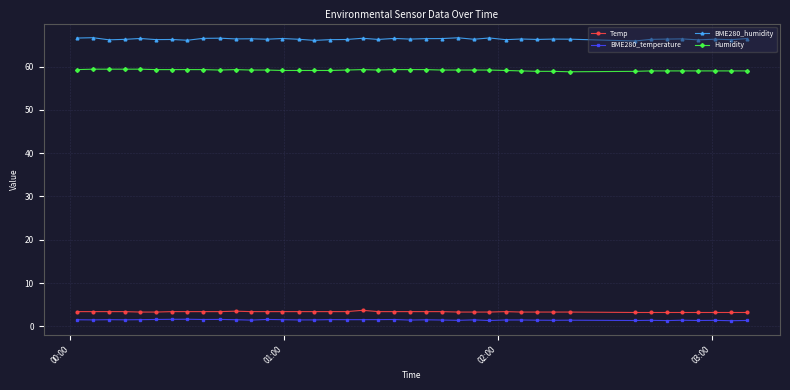

What is the average value of the BME280_temperature series?

1.5